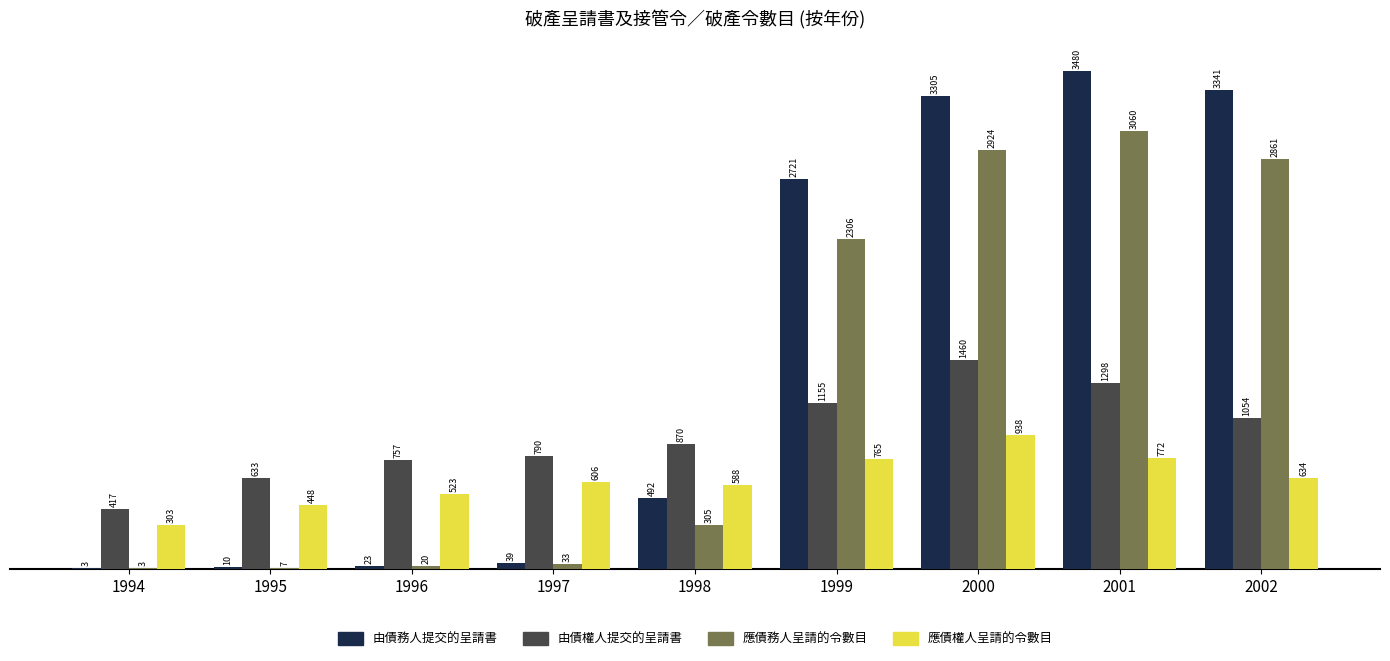

Count the number of categories in the chart.

9